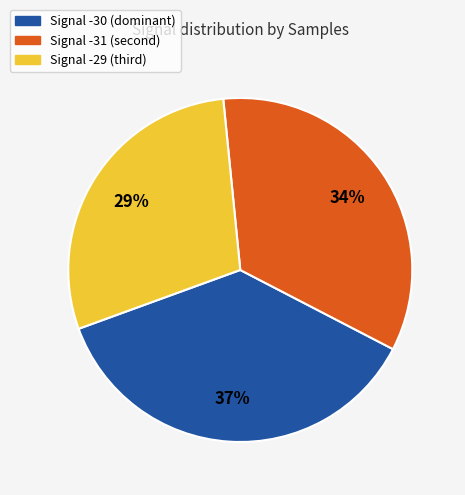

Does any single category account for the majority?

No